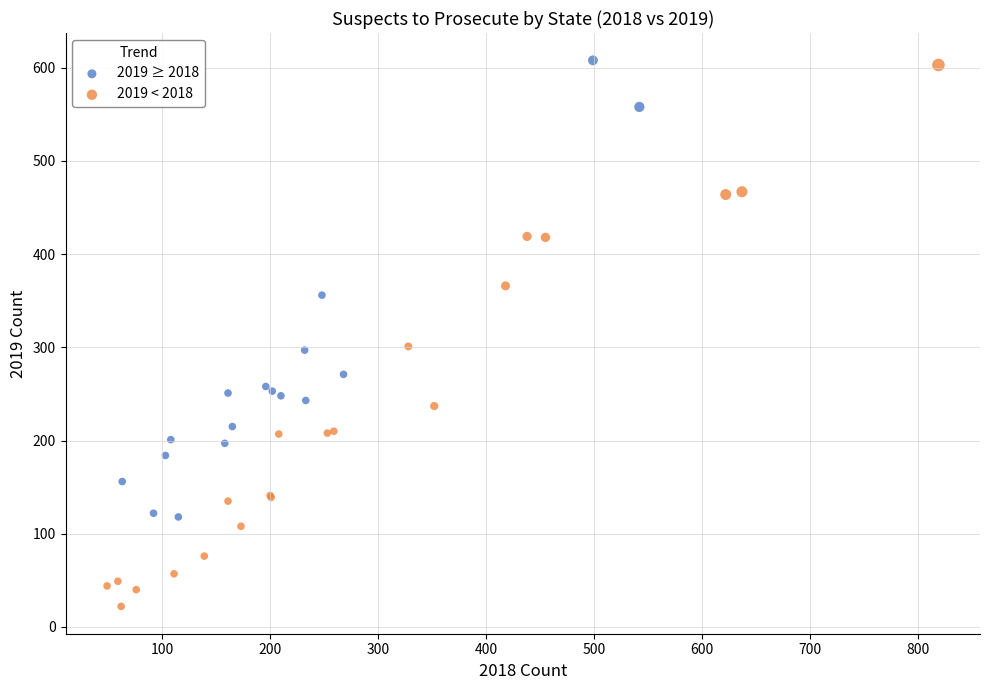

Which series contains the lowest Y value?

2019 < 2018